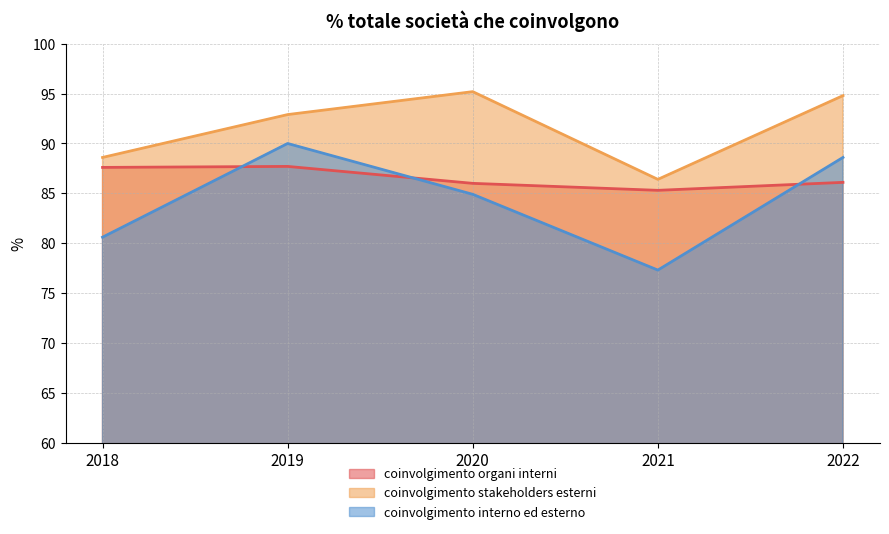

What is the sum of the coinvolgimento interno ed esterno values at 2021 and 2020?

162.2